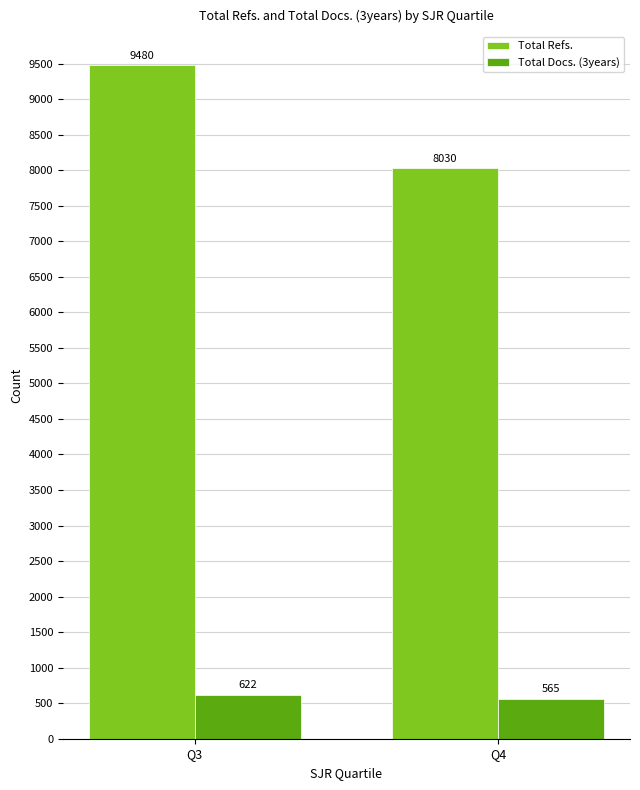

Which series has the largest range (max minus min)?

Total Refs.